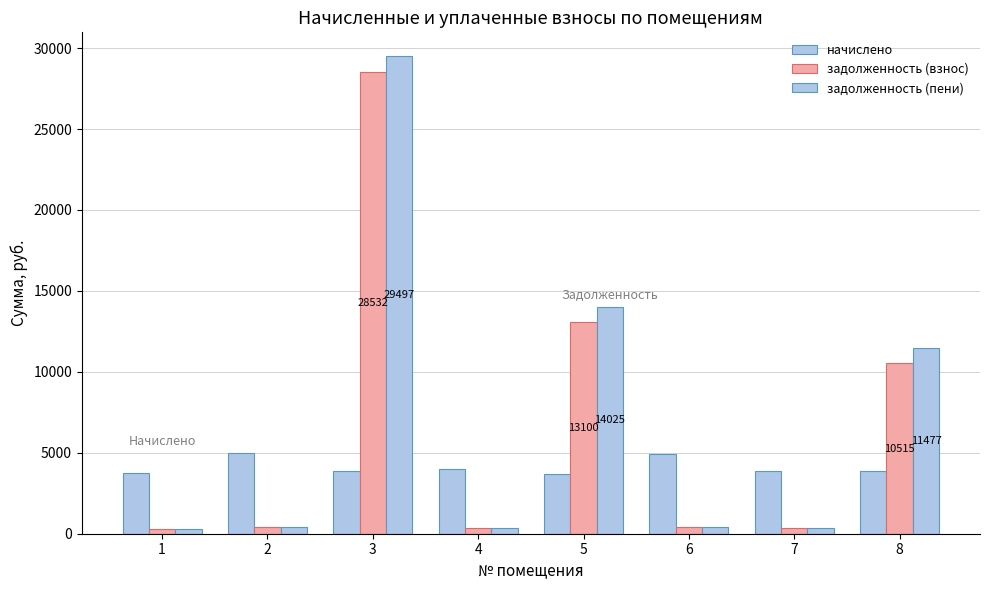

Count the number of data series in this chart.

3